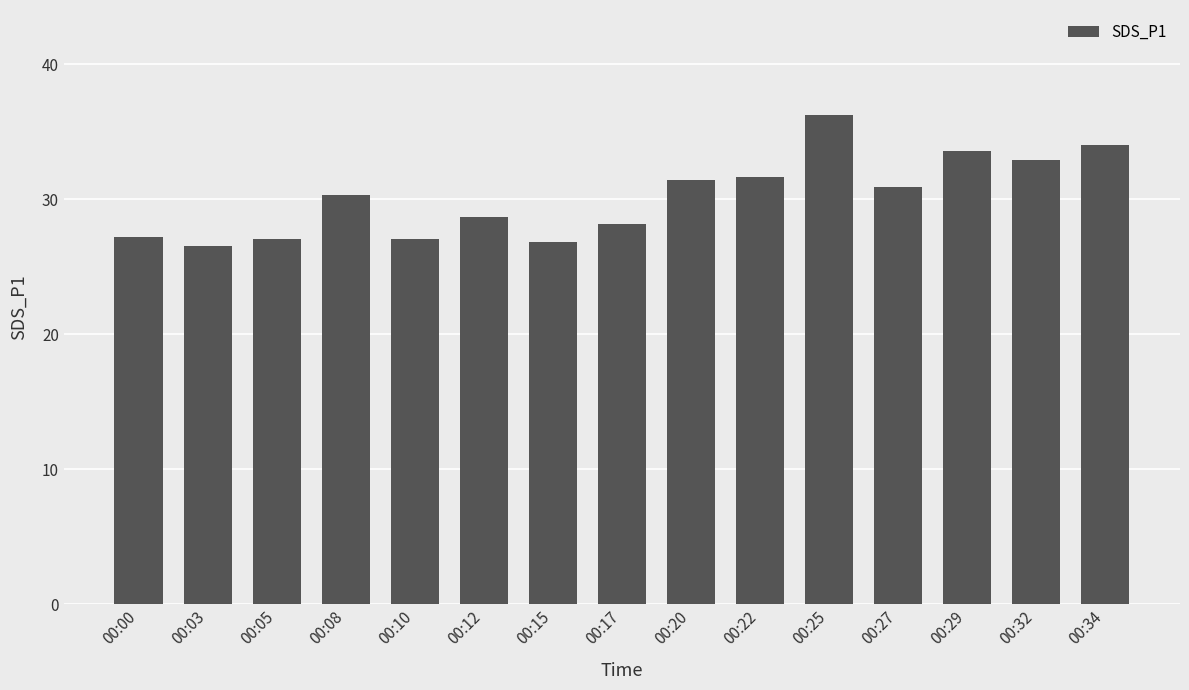

Is it true that the value at 00:20 is 19.9?

False